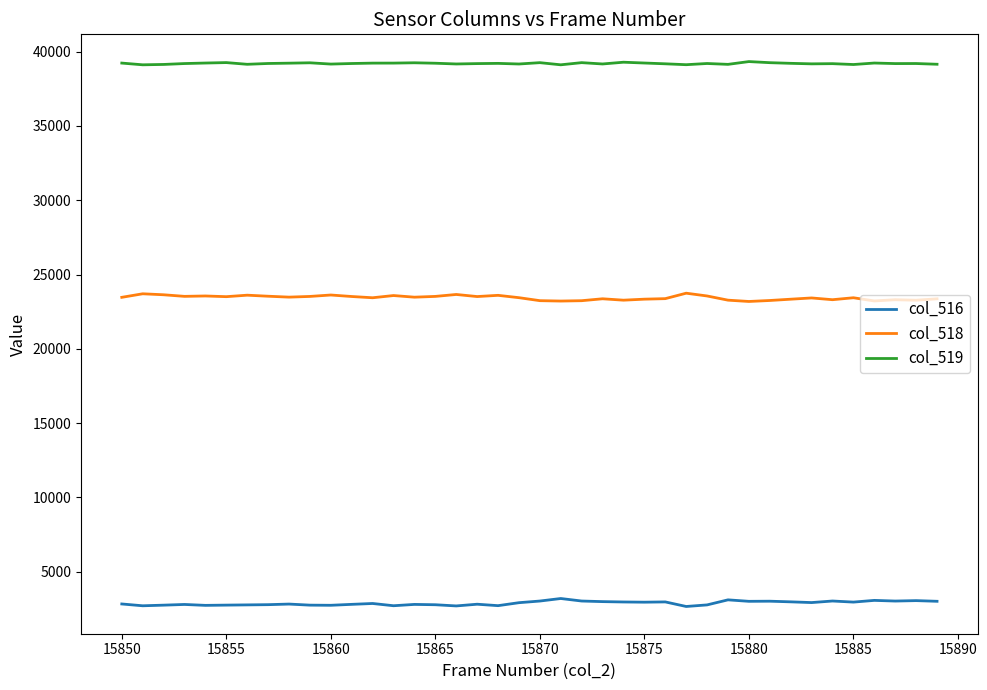

Does the chart display data point markers on the line(s)?

No